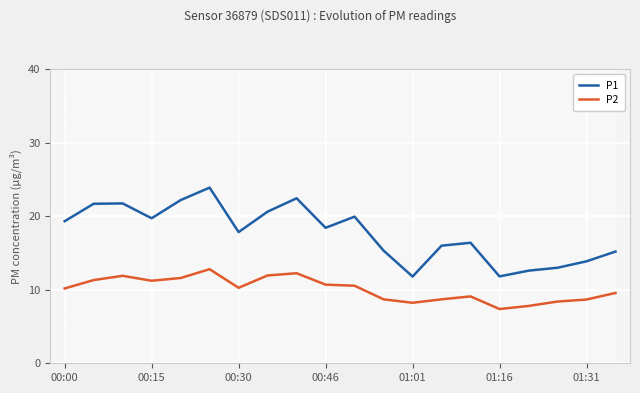

What is the value of the P2 point at the 7th from the left?

10.3